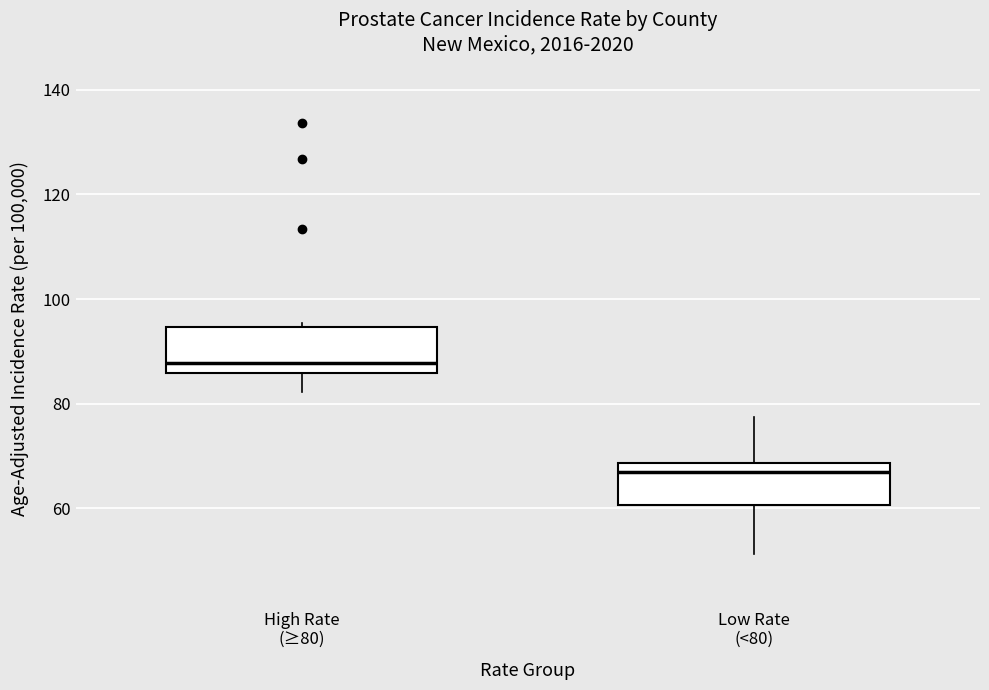

Reading left to right, read every box against the y-axis: the position of its median line, the range the box covers, and the ends of its whiskers. The values are not printed on the chart, so give them approximately, as read against the axis.

High Rate (≥80): median 88, box 86 to 94, whiskers 82 to 96
Low Rate (<80): median 68 (just below the box's upper edge), box 60 to 68, whiskers 52 to 78